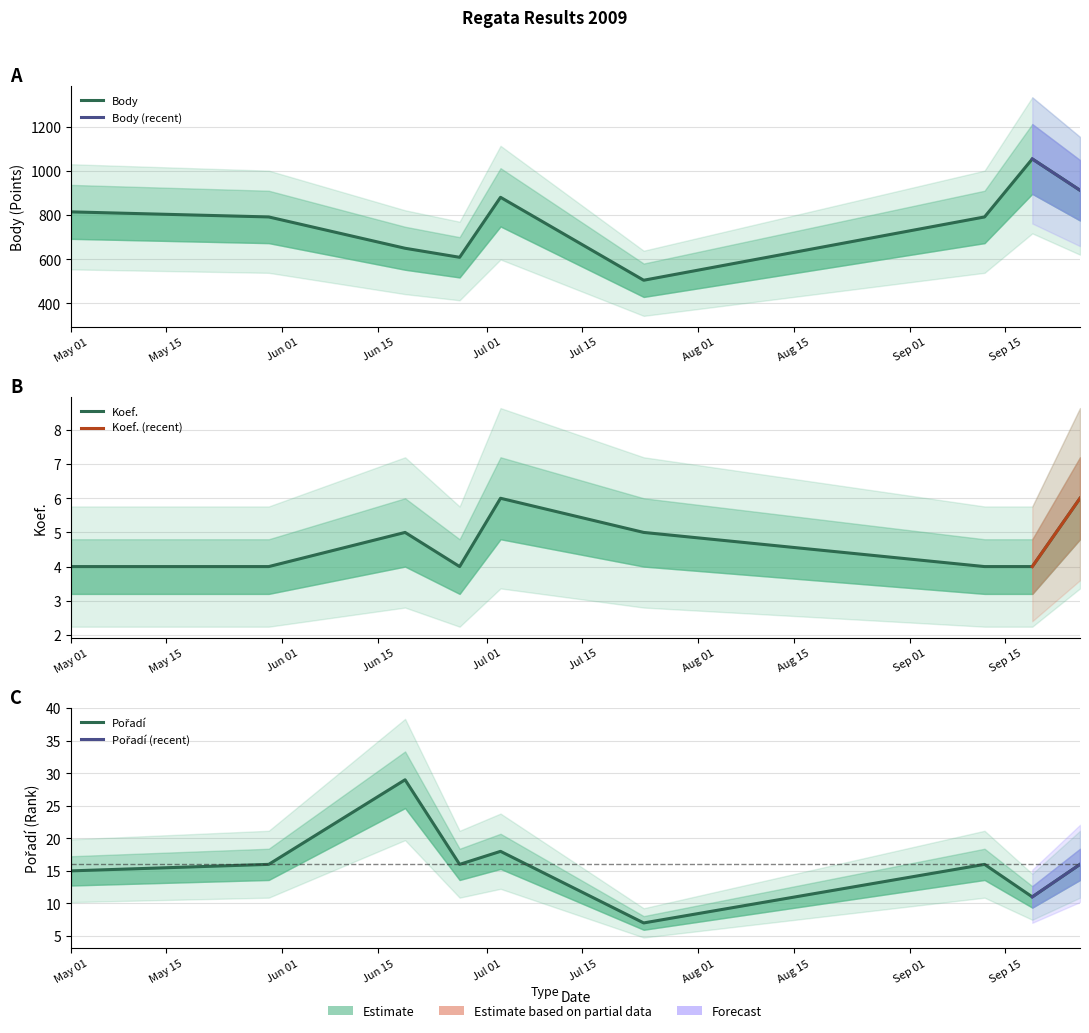

True or false: Body has more than 2 points higher than both neighbors.

False